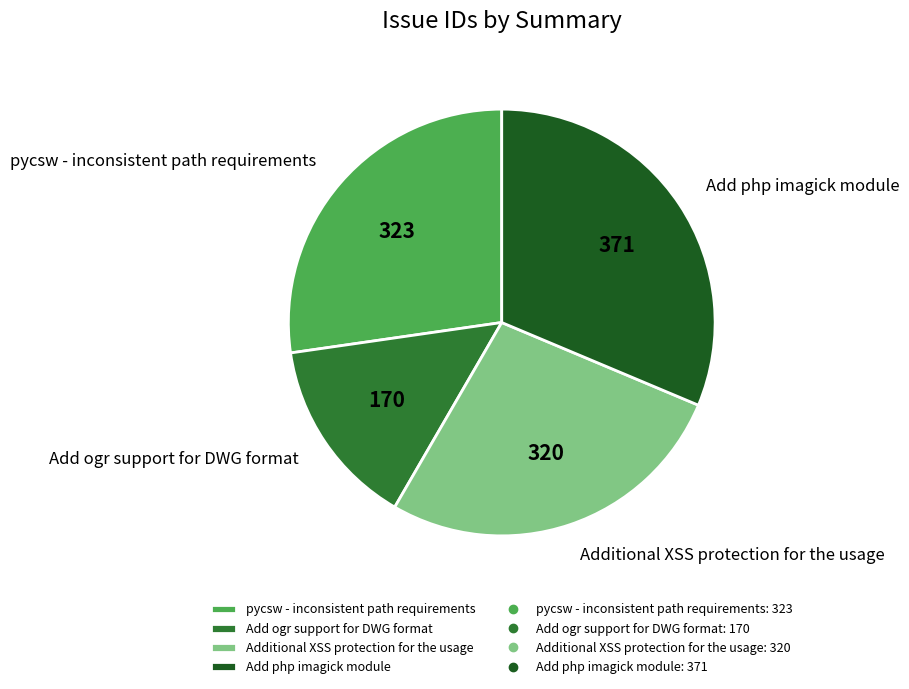

How many segments does this pie chart have?

4